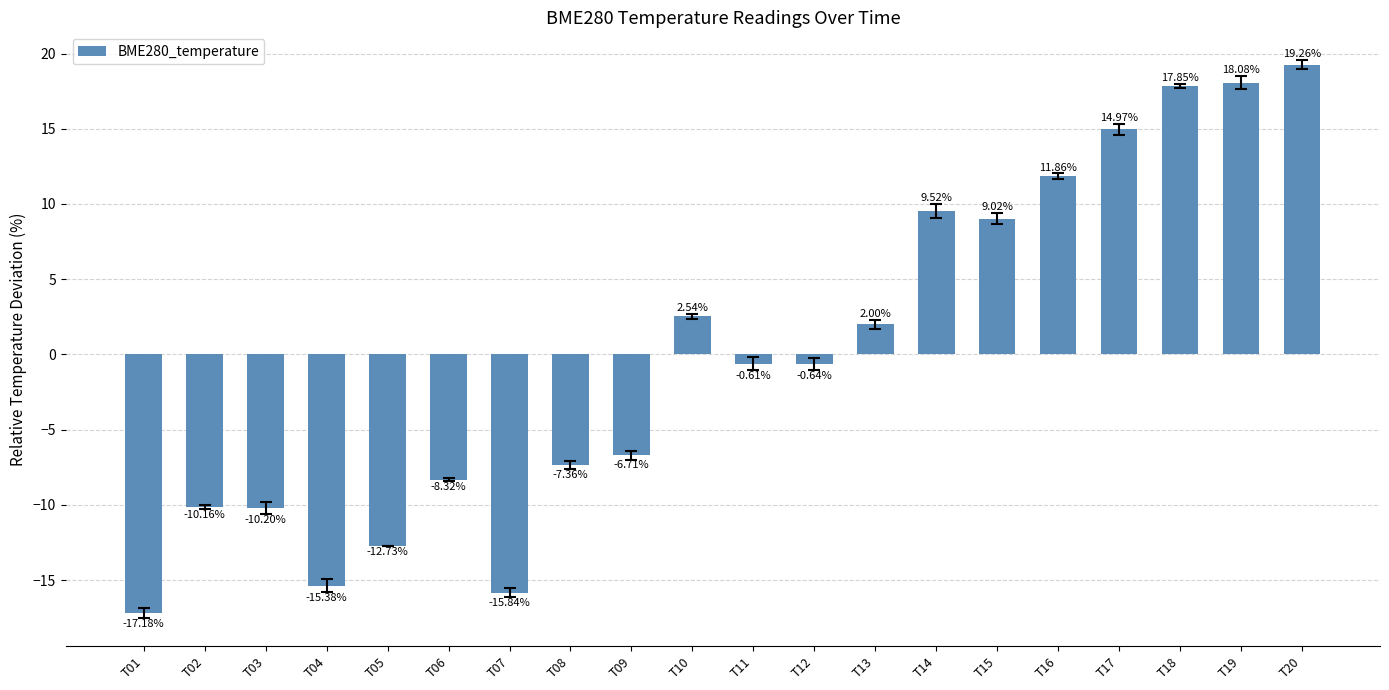

What is the change in value from T14 to T18?

+8.3